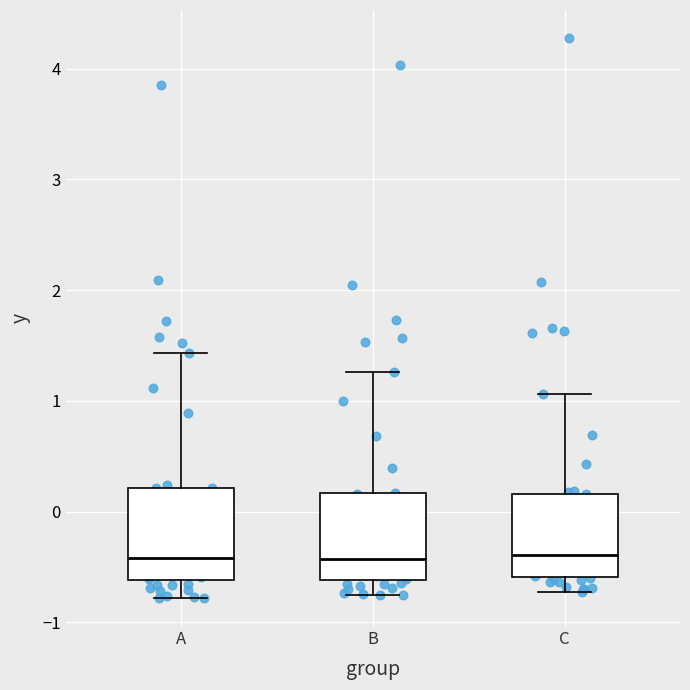

Reading left to right, transcribe this box plot: for each box, give where its median line is, the range the box spans, and where its two whiskers end, as read against the y-axis. The values are not printed on the chart, so give them approximately, as read against the axis.

A: median -0.4, box -0.6 to 0.2, whiskers -0.8 to 1.4
B: median -0.4, box -0.6 to 0.2, whiskers -0.8 to 1.3
C: median -0.4, box -0.6 to 0.2, whiskers -0.7 to 1.1